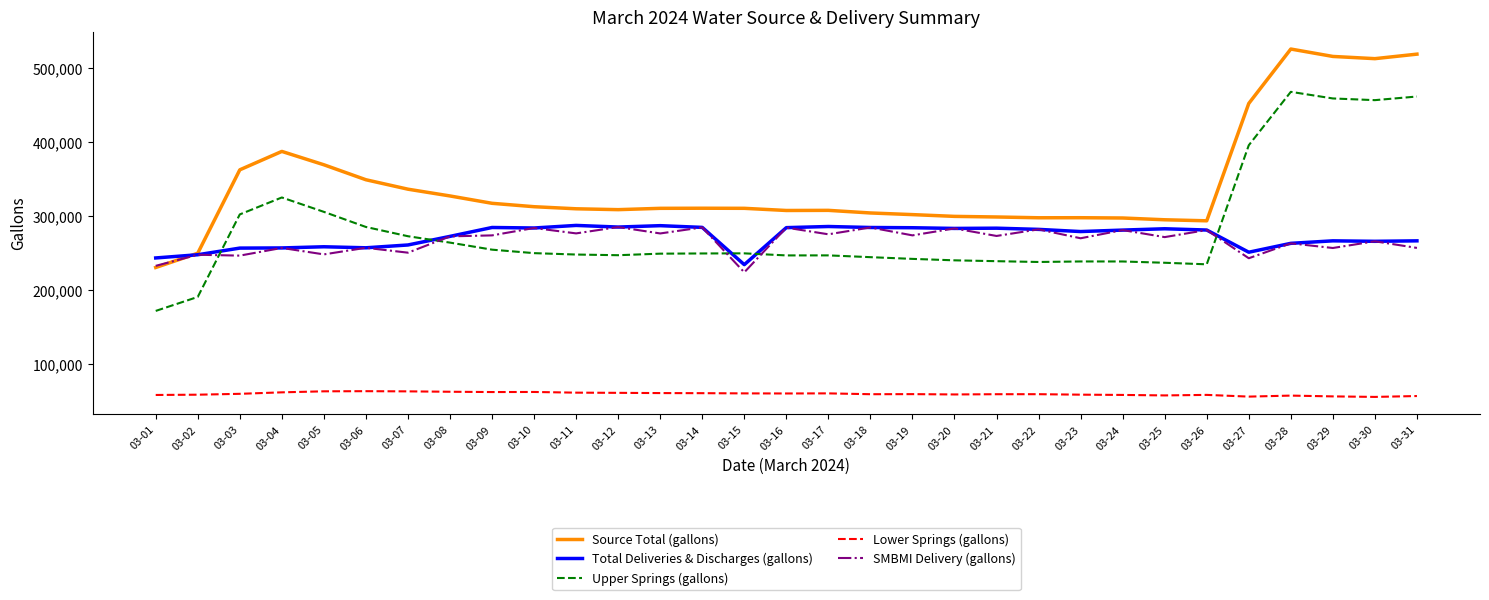

How many lines are shown in the chart?

5